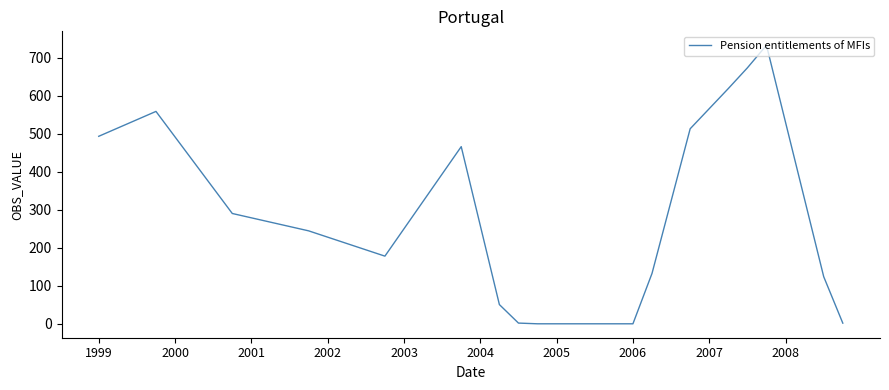

What is the difference between the maximum and minimum values?

732.7